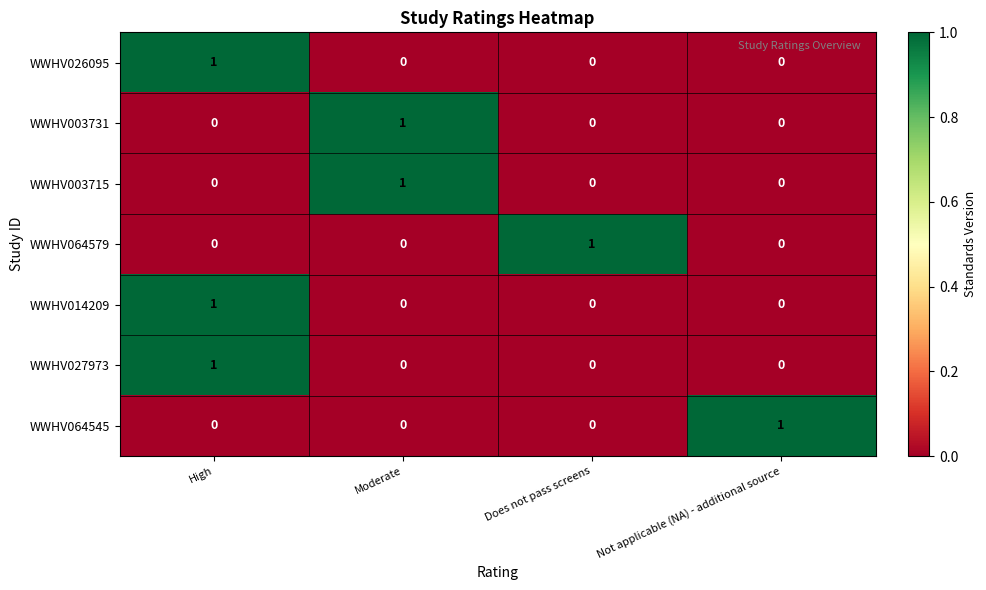

How many data points in WWHV026095 are above 0?

1